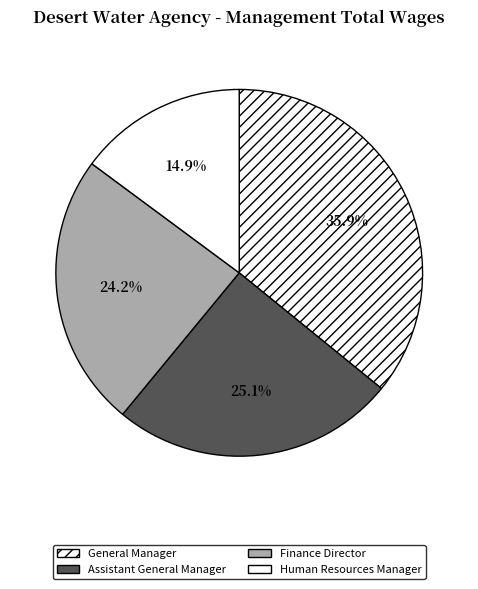

Rank the categories by value from lowest to highest.

Human Resources Manager, Finance Director, Assistant General Manager, General Manager